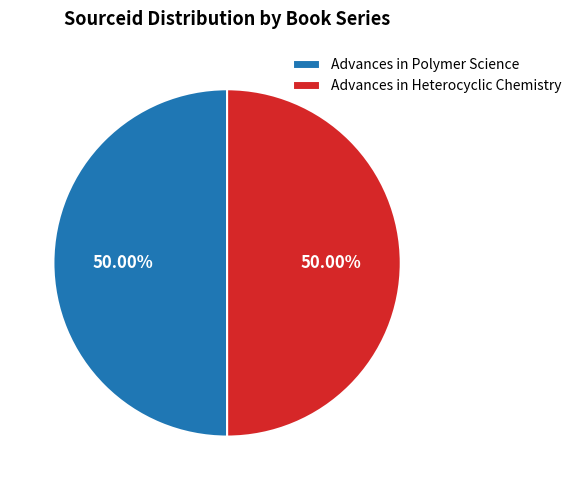

Combined, do Advances in Heterocyclic Chemistry and Advances in Polymer Science account for over 50%?

Yes